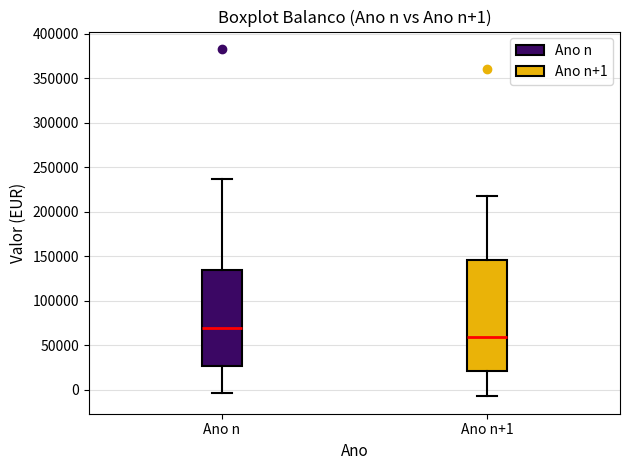

Which box's median line is the highest?

Ano n